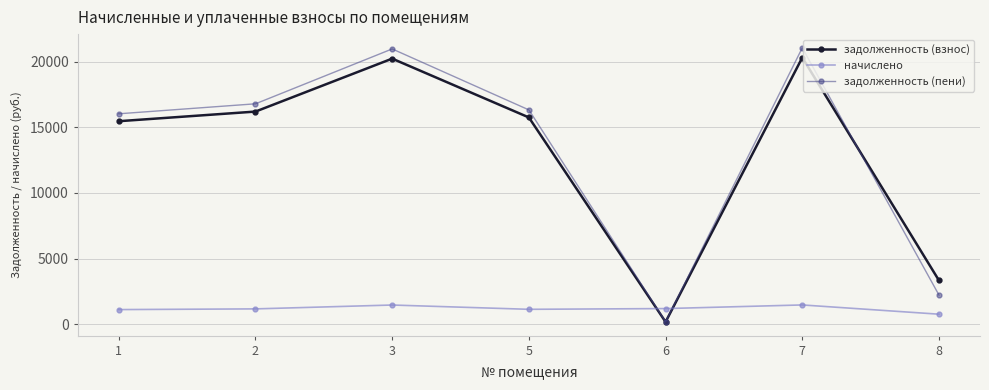

Which category has the lowest value in the задолженность (взнос) series?

6